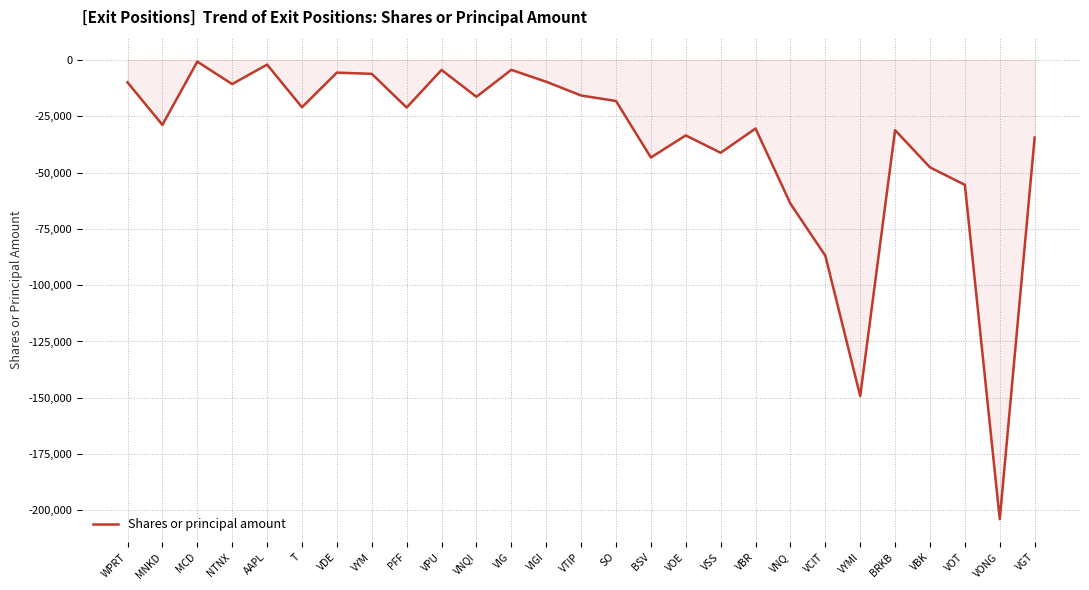

Is it true that the value at PFF is -14098?

False